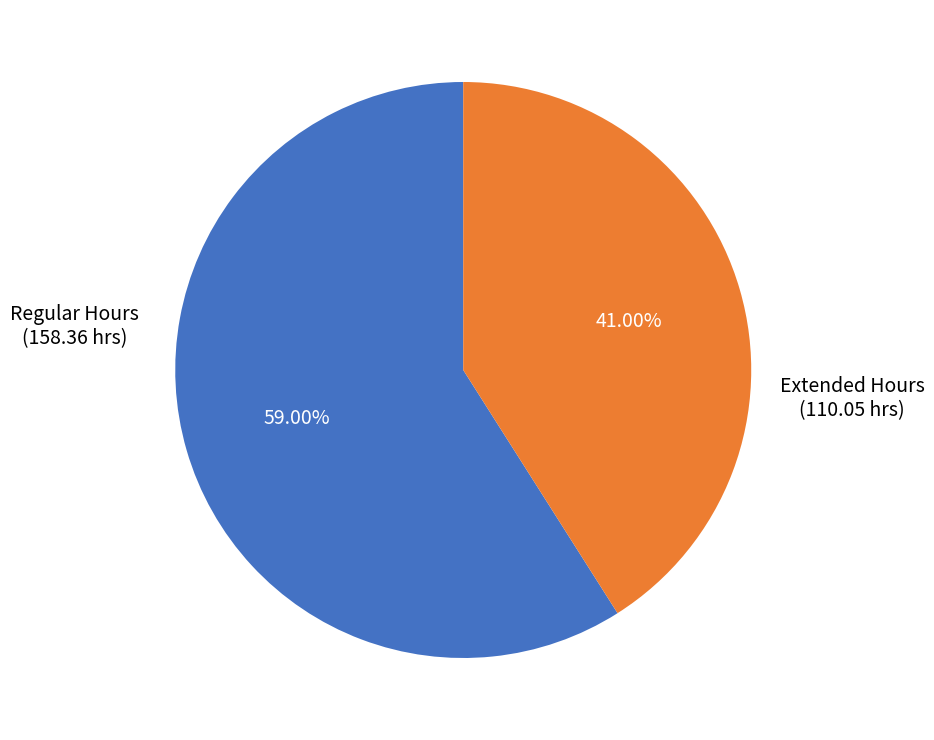

Is there any slice that represents more than half of the pie?

Yes